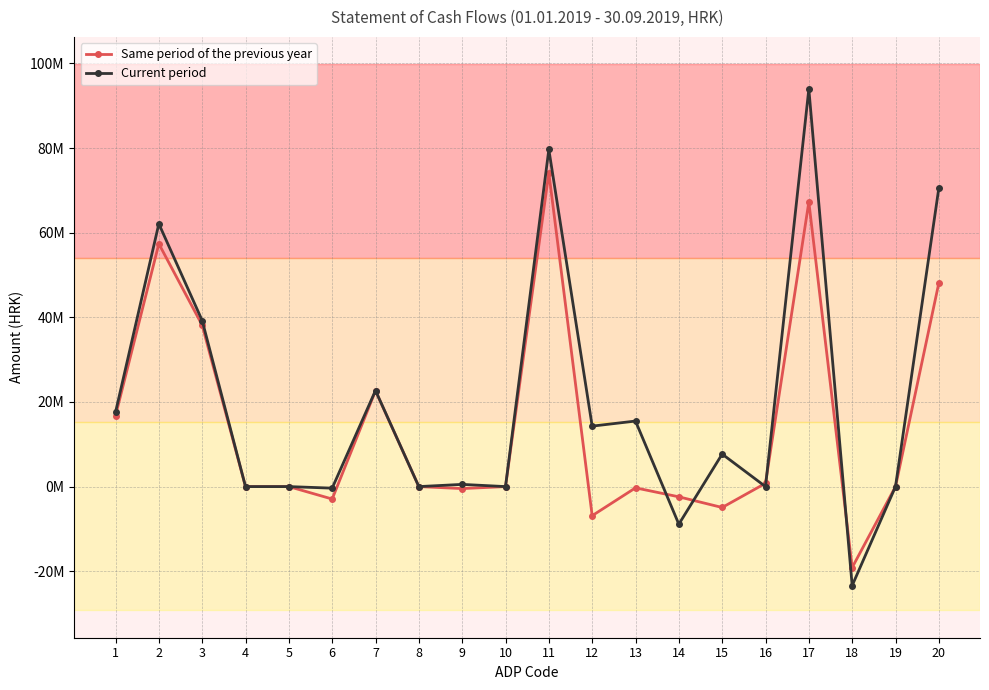

Which has a higher value, 6 or 17?

17